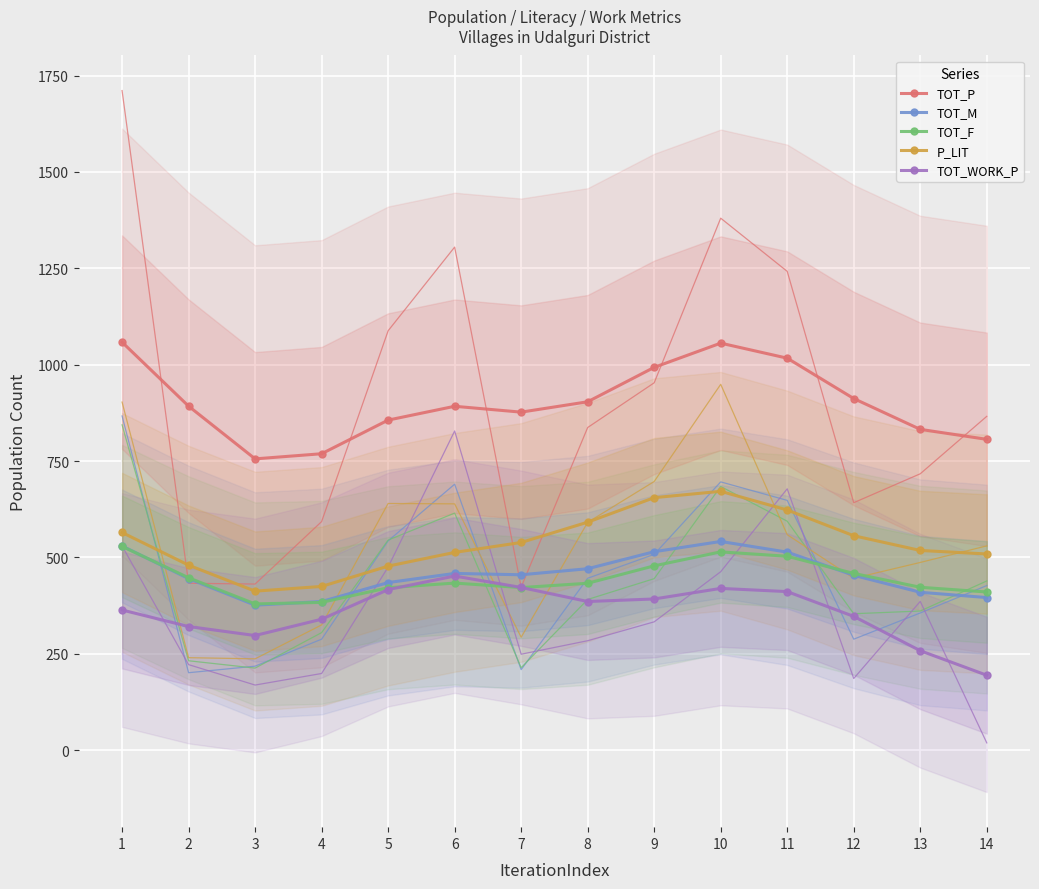

Reading left to right, what are all the values shown in this chart?

TOT_P: 1058.4	892.4	755.7	769.0	856.2	892.1	876.9	903.8	993.1	1055.9	1016.9	912.1	832.2	806.3
TOT_M: 529.7	445.1	376.2	385.6	434.8	458.5	455.0	470.8	514.8	541.4	513.8	453.6	409.6	396.0
TOT_F: 528.7	447.3	379.5	383.4	421.4	433.5	421.8	433.0	478.2	514.4	503.1	458.5	422.6	410.4
P_LIT: 564.7	480.0	412.6	424.8	477.5	513.1	538.8	591.5	655.1	671.5	623.1	556.3	518.1	509.0
TOT_WORK_P: 363.7	320.8	297.5	339.7	416.6	451.8	422.2	385.7	392.3	419.7	411.4	347.1	258.1	194.5